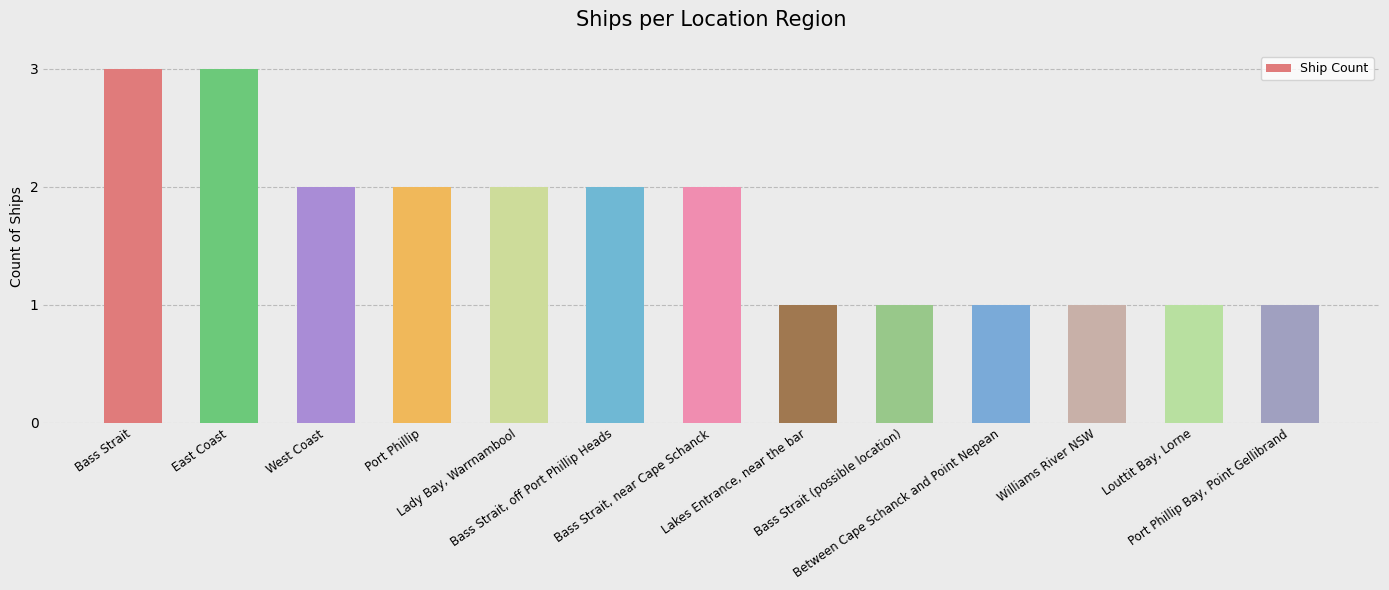

What is the sum of all values?

22